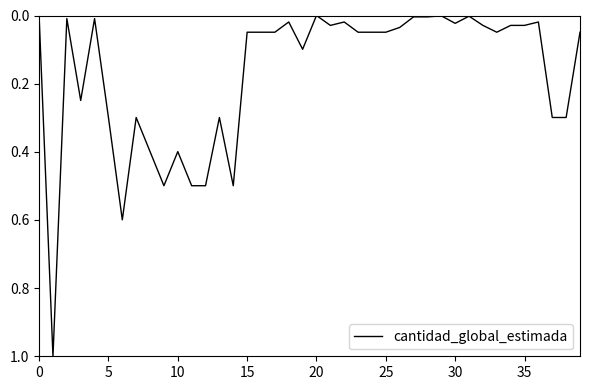

What is the difference between the maximum and minimum values?

1.0